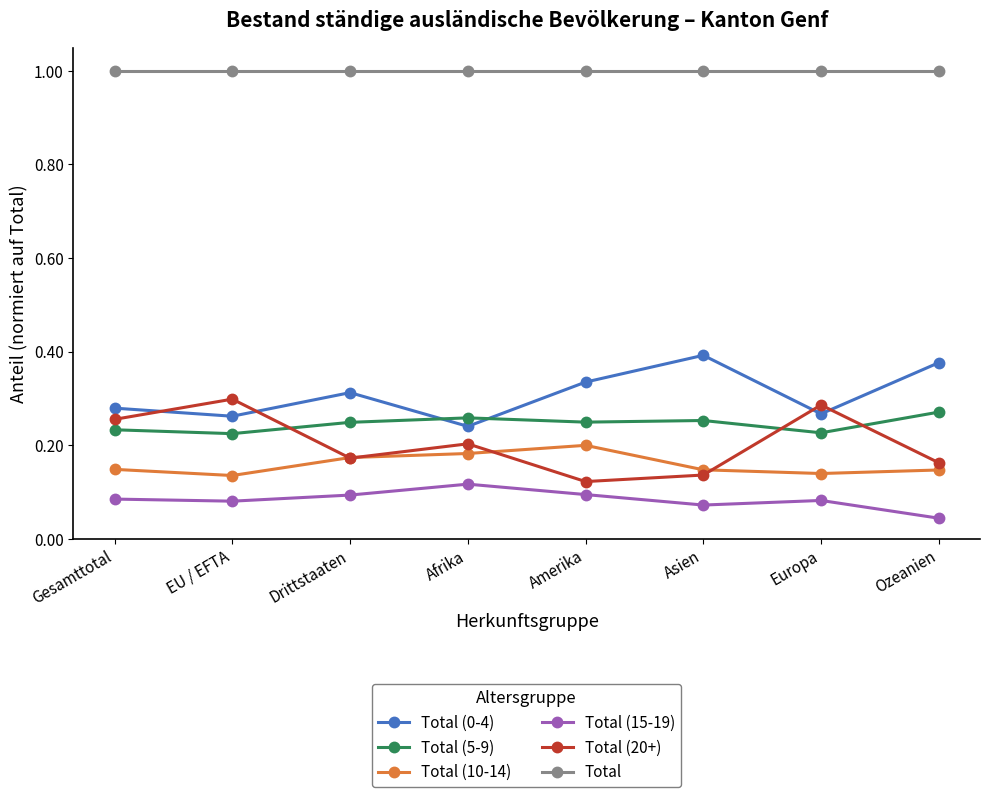

What is the maximum value for Total?

1.0